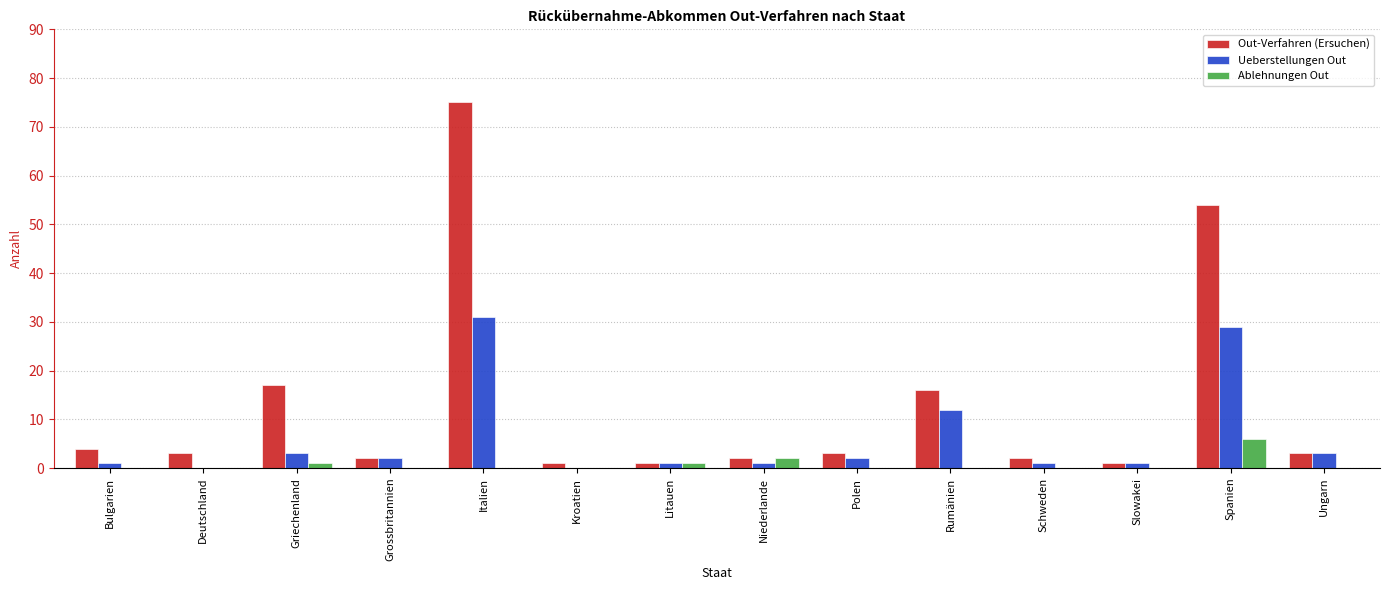

True or false: Out-Verfahren (Ersuchen) has a value of 2 at Niederlande.

True